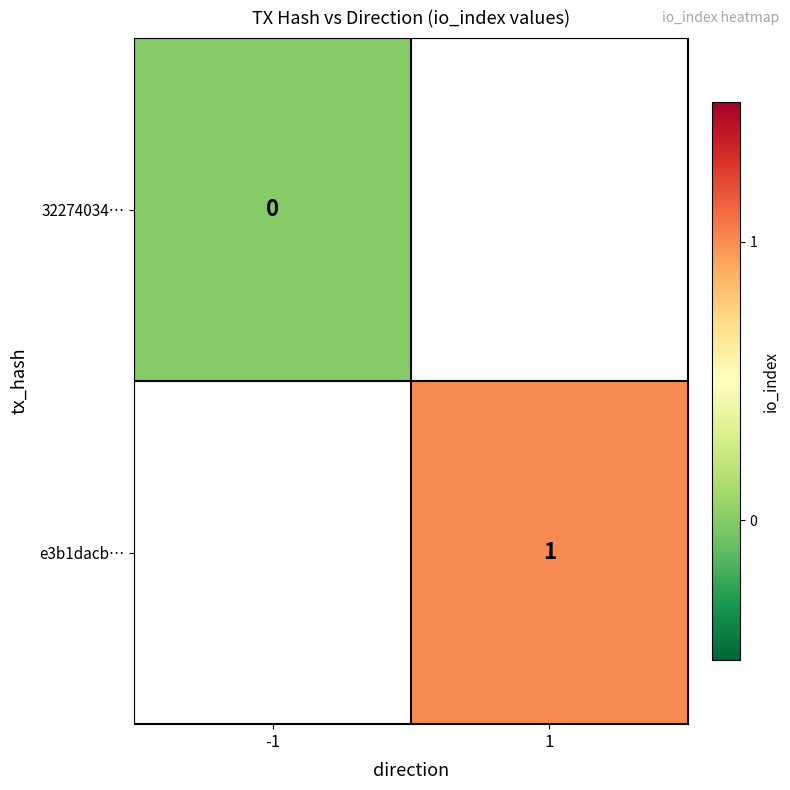

True or false: e3b1dacb… has a value of 0 at 1.

False